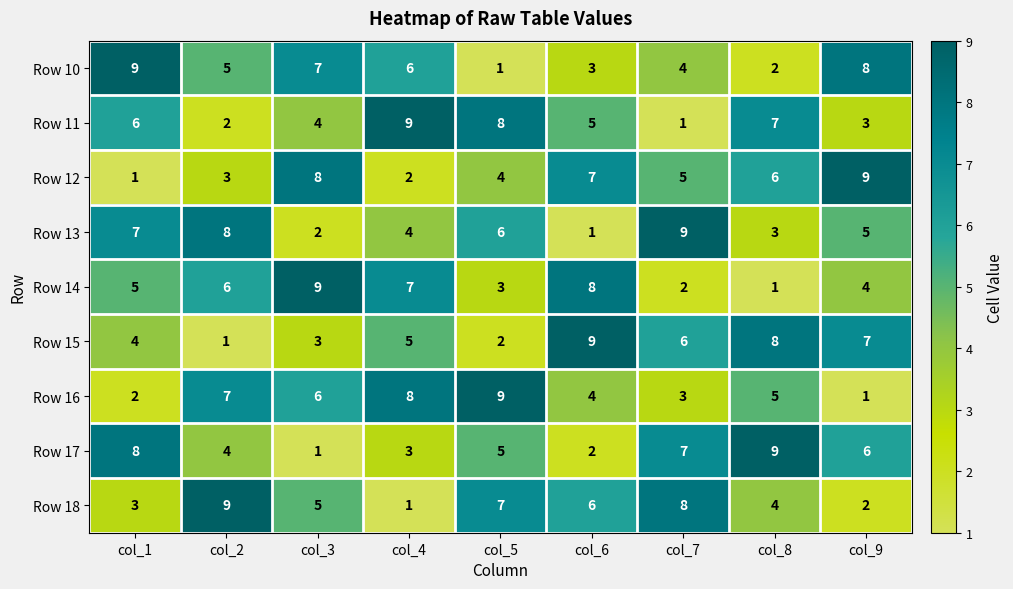

What is the sum of all Row 12 values?

45